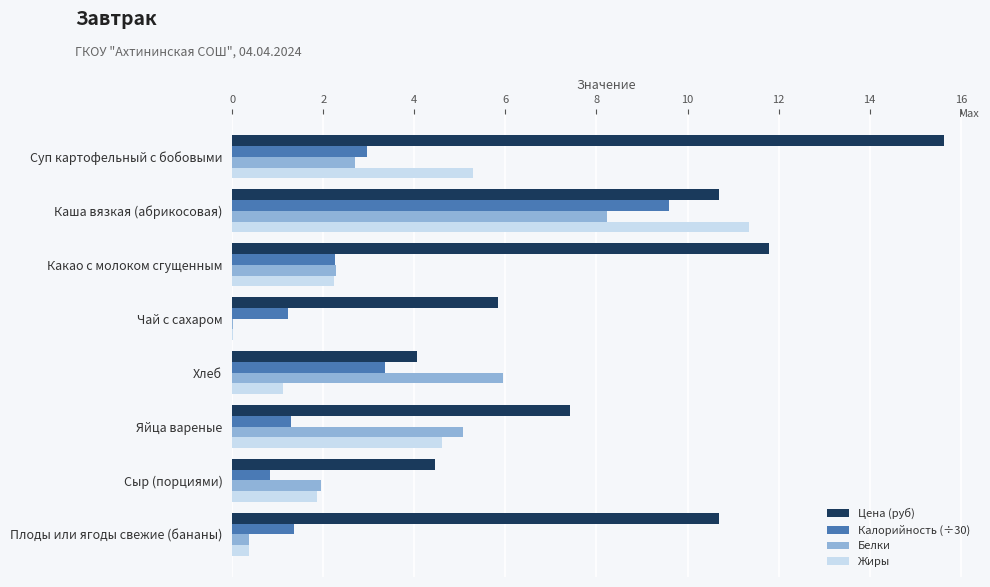

True or false: Калорийность (÷30) has a value of 9.6 at Каша вязкая (абрикосовая).

True